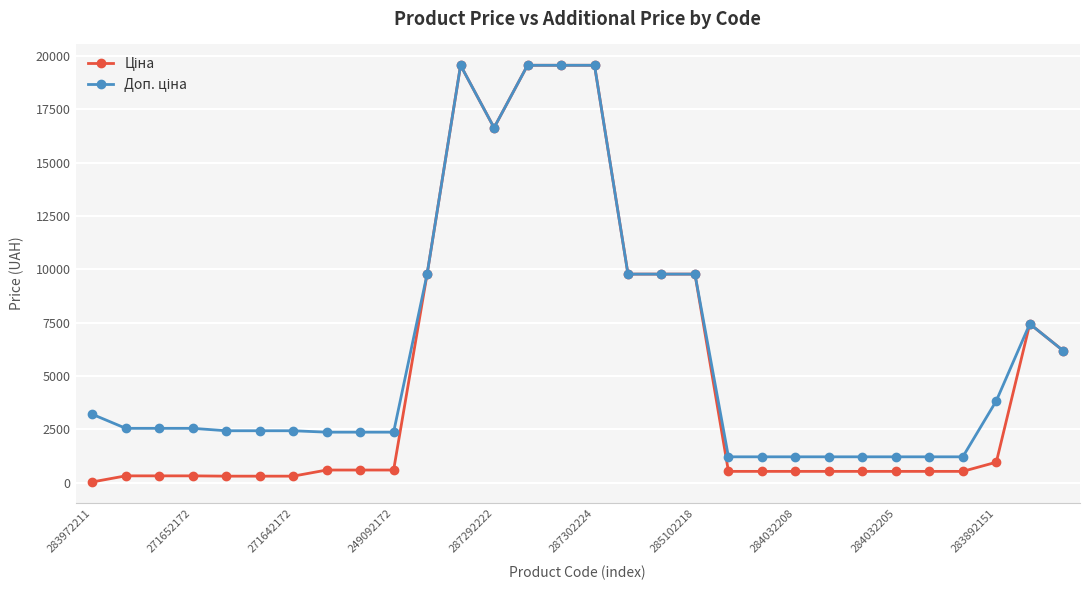

At how many categories does at least one series exceed 5526?

11